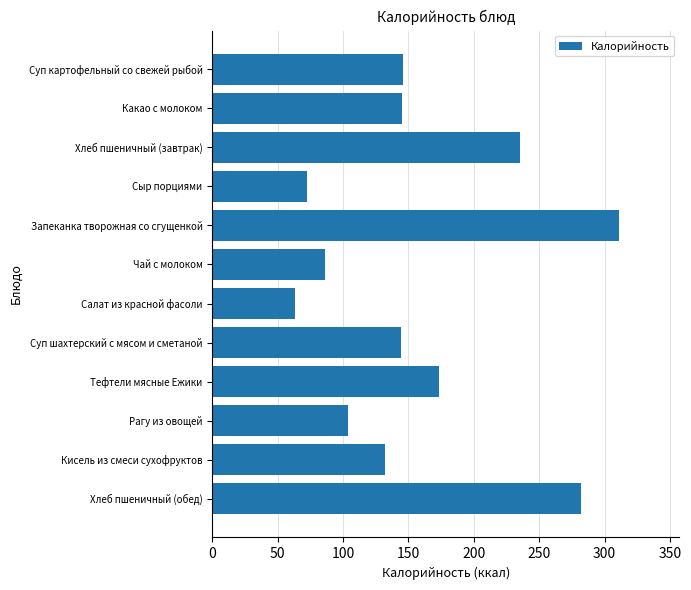

The value at Чай с молоком is 86.0. True or false?

True